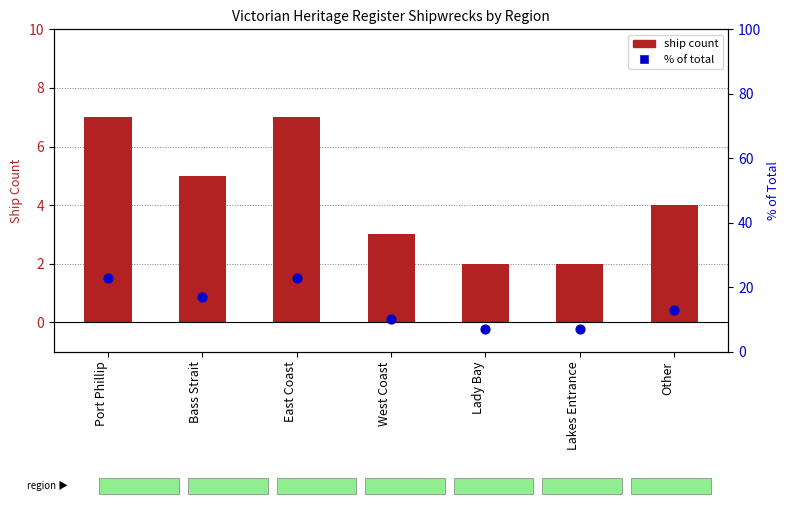

Which series has the largest total across all categories?

% of total